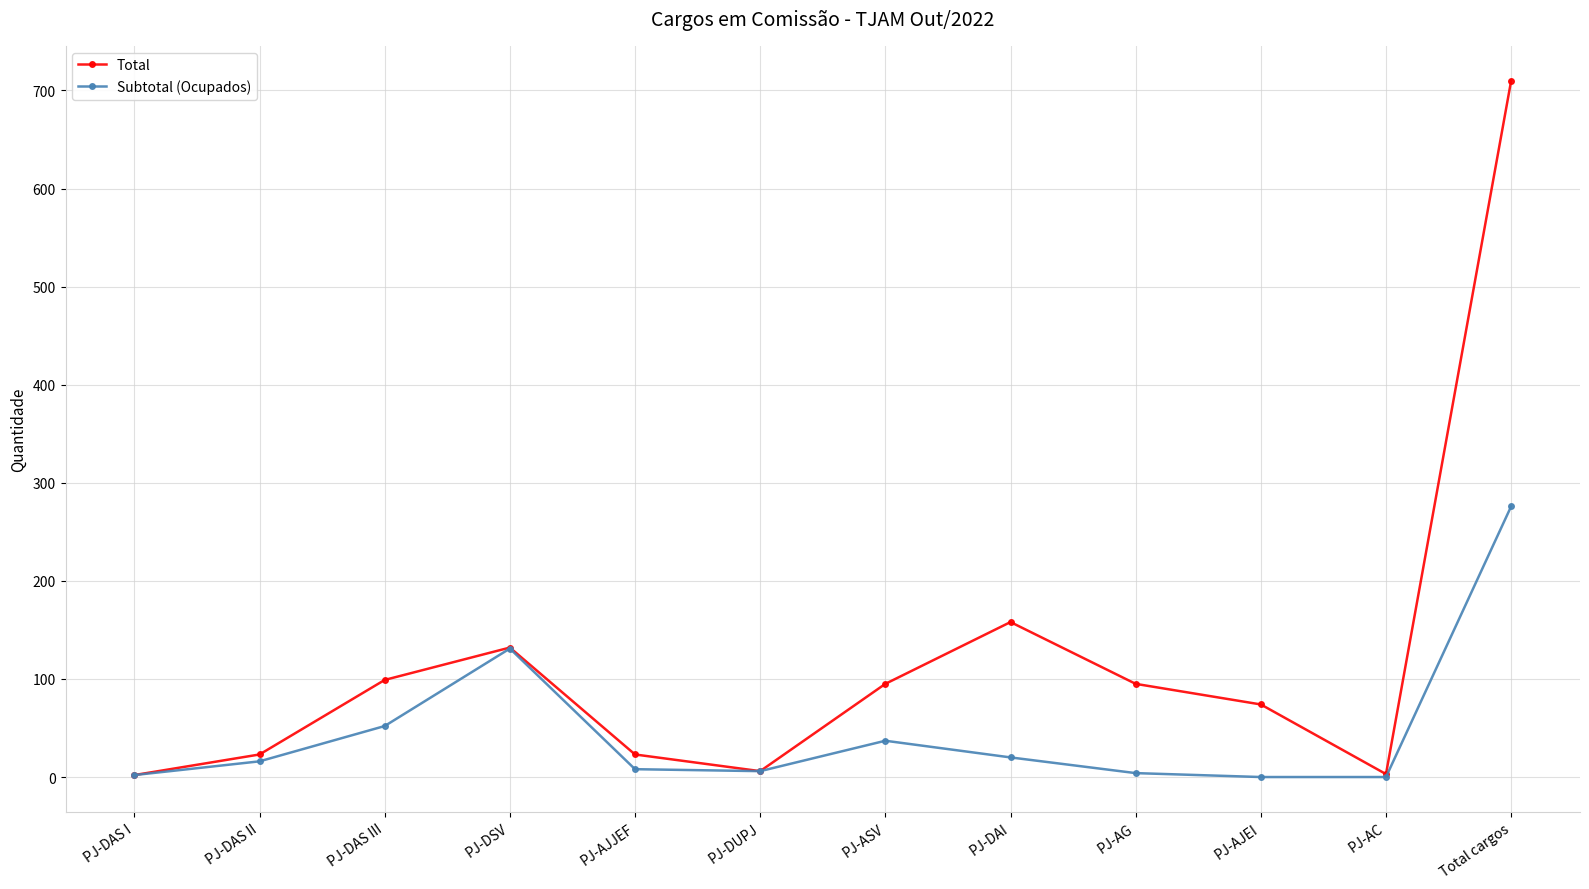

What is the label of the 5th point from the left?

PJ-AJJEF